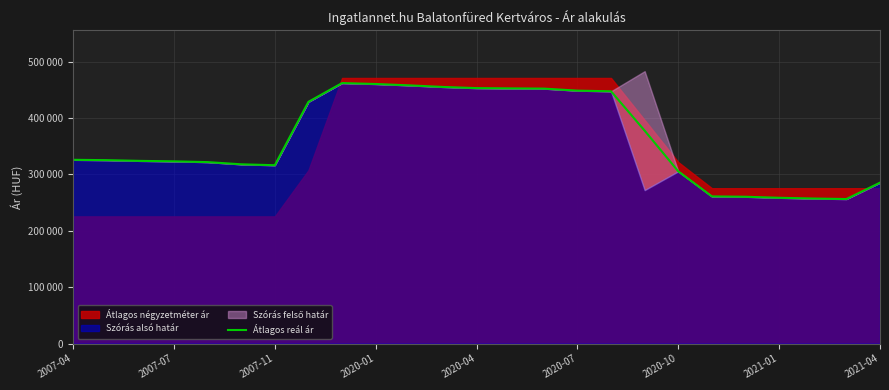

Approximately how many times larger is the value at 14 compared to 12?

1.0